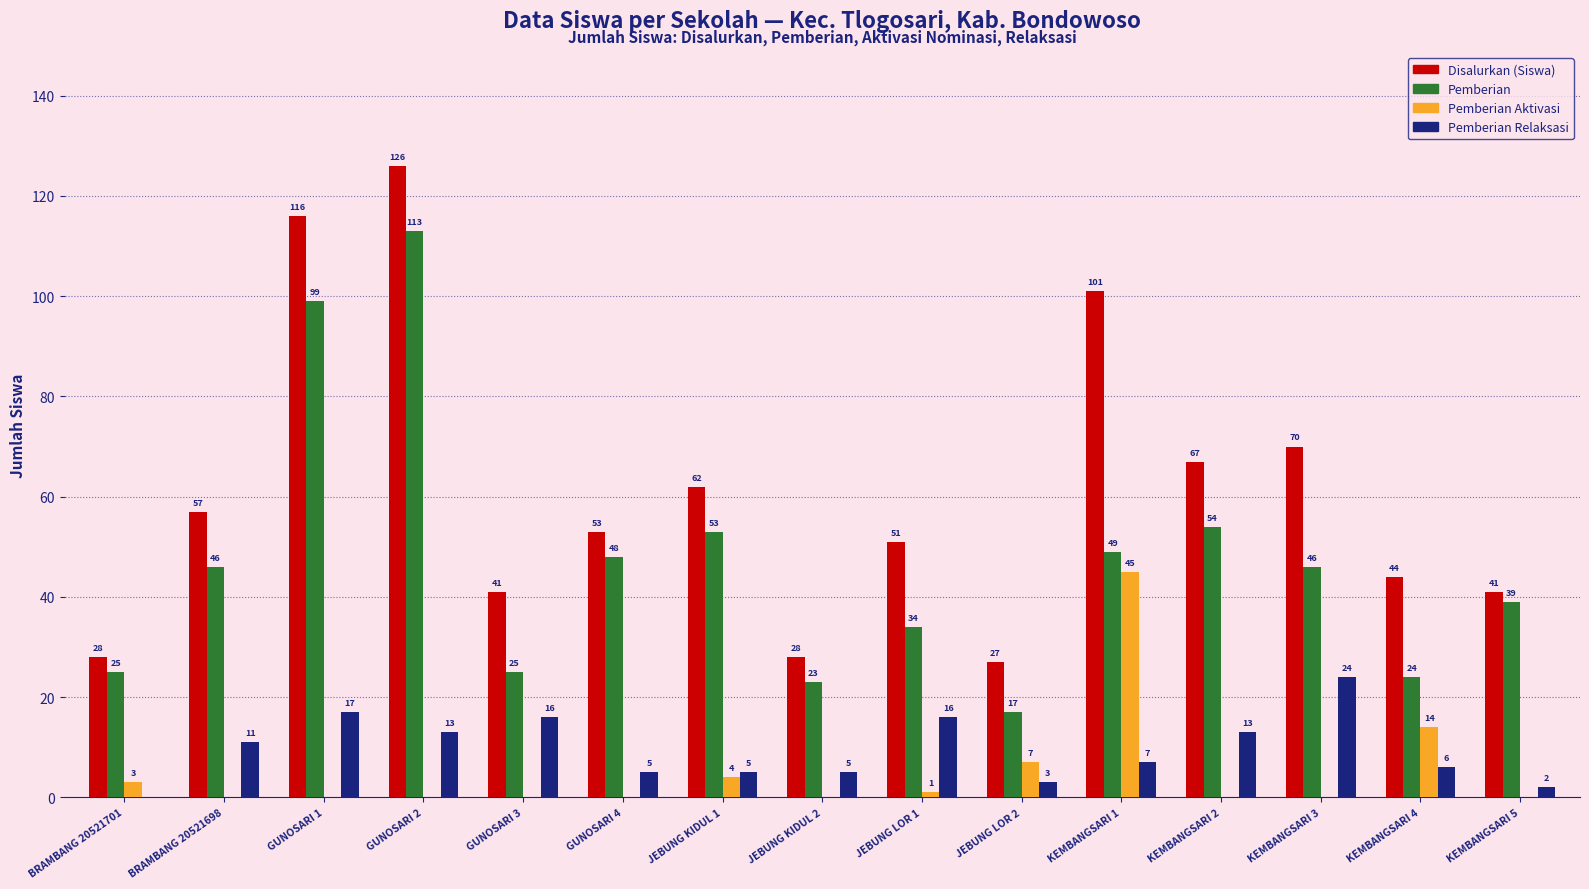

What is the maximum value for Pemberian Aktivasi?

45